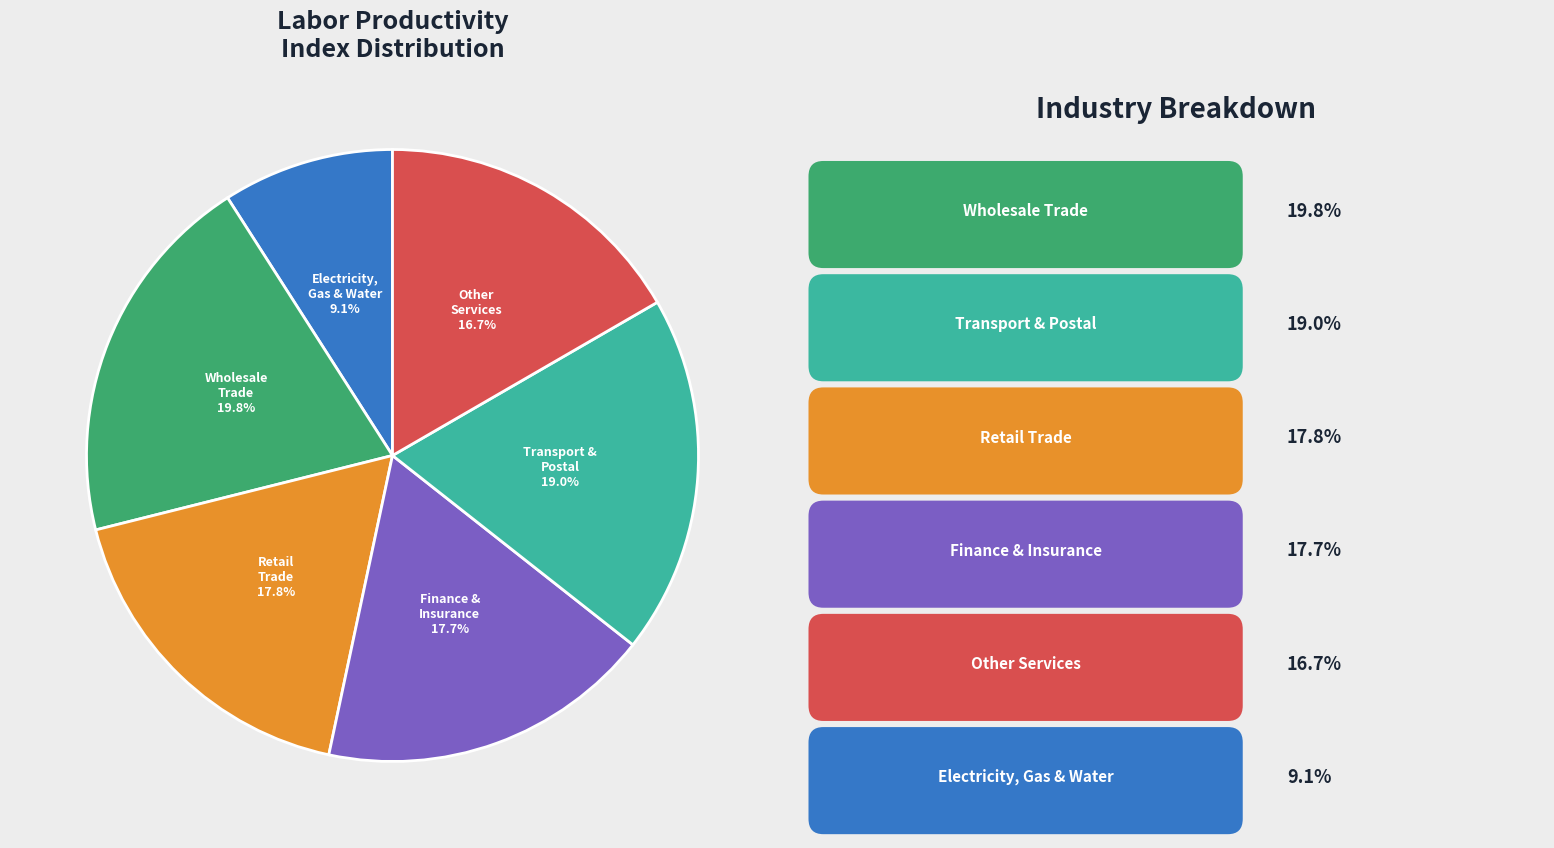

How many segments does this pie chart have?

6